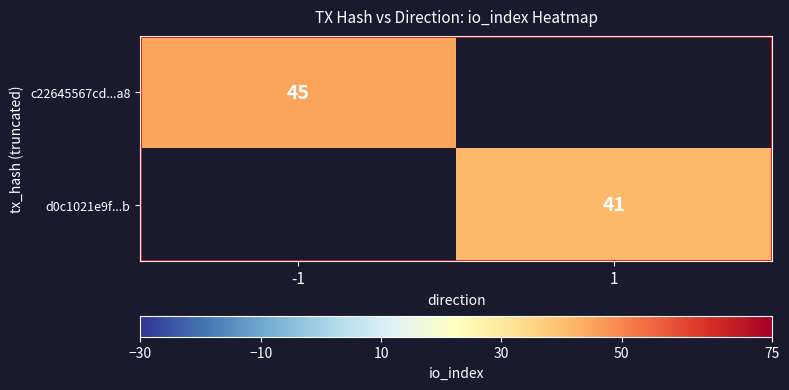

Is the value of c22645567cd...a8 at -1 greater than the value of d0c1021e9f...b at 1?

Yes